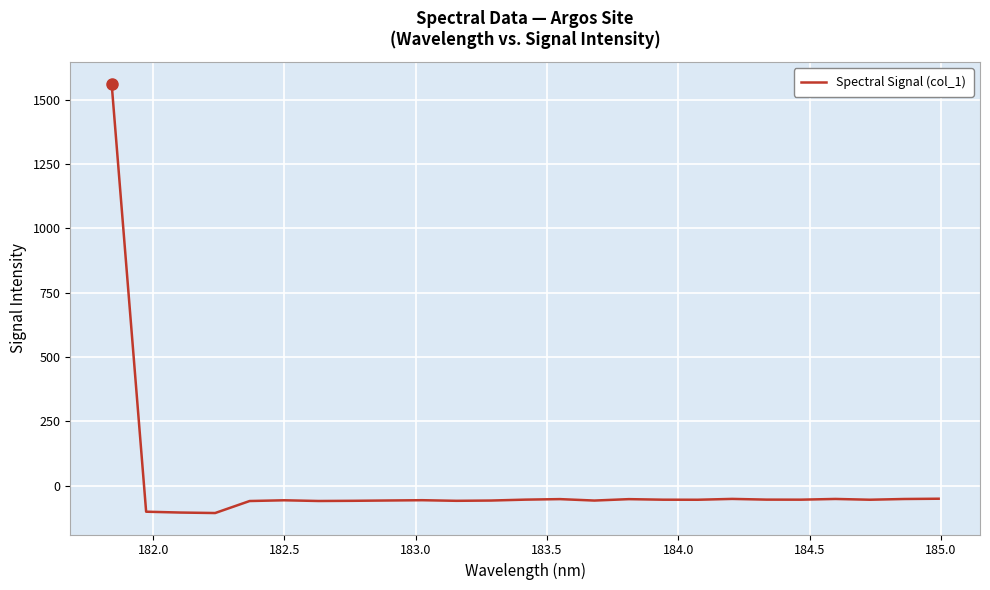

How many categories are shown in the chart?

25